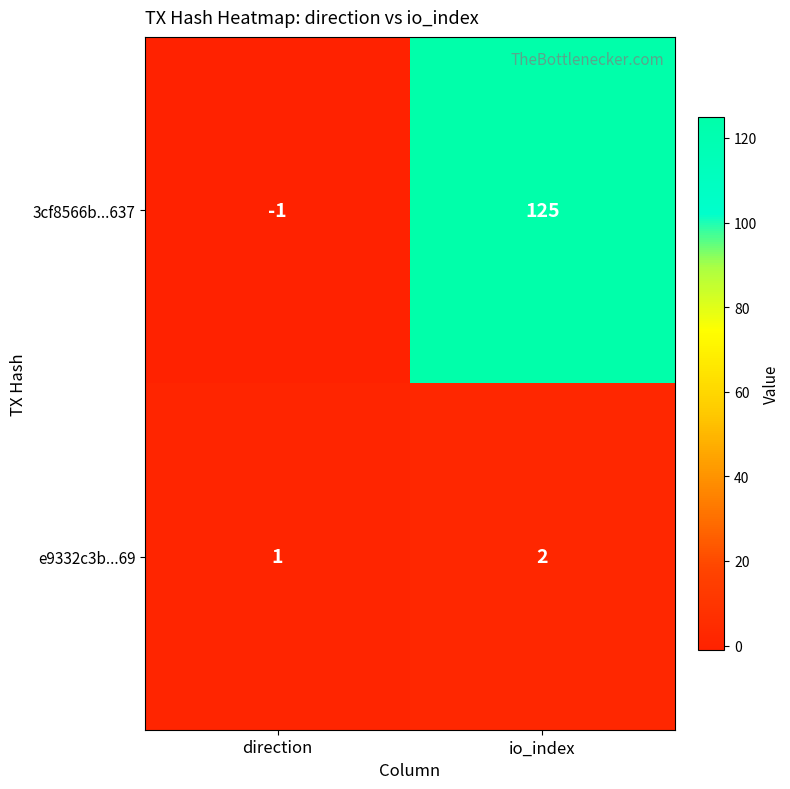

List the series in order of their peak value, highest first.

3cf8566b...637, e9332c3b...69